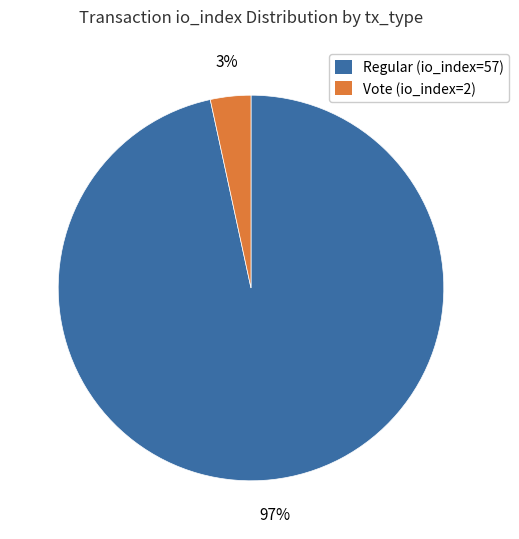

Rank the categories by value from lowest to highest.

Vote (io_index=2), Regular (io_index=57)